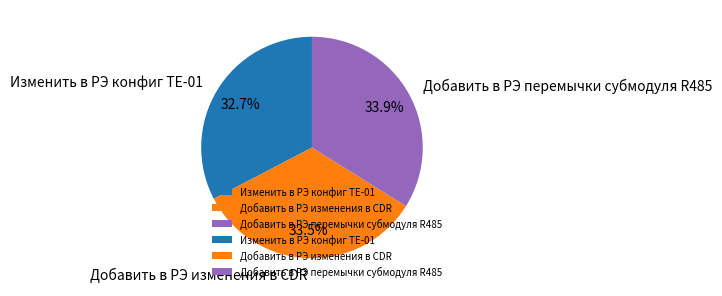

Is there a majority slice in this chart?

No